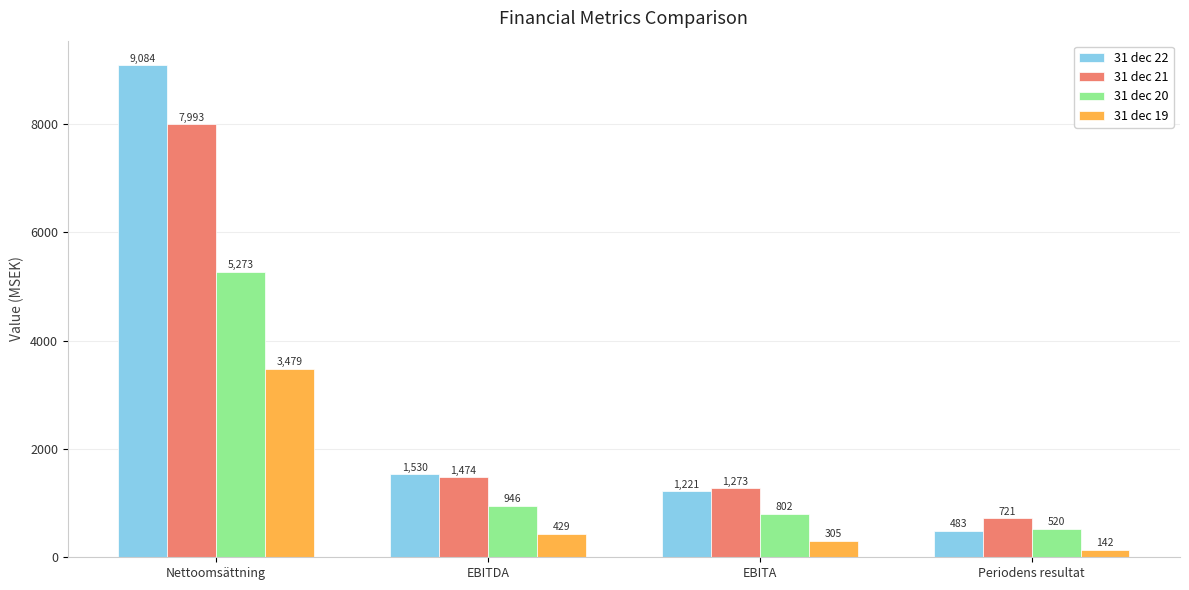

What is the smallest value displayed?

142